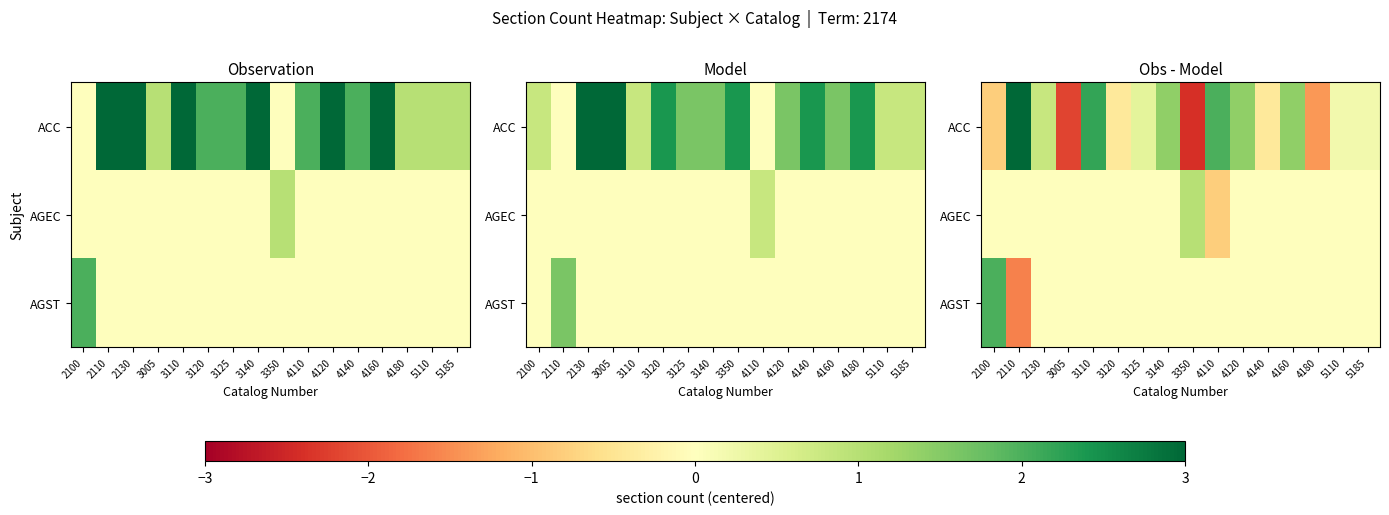

What is the difference between the ACC values at 3125 and 4180?

1.8